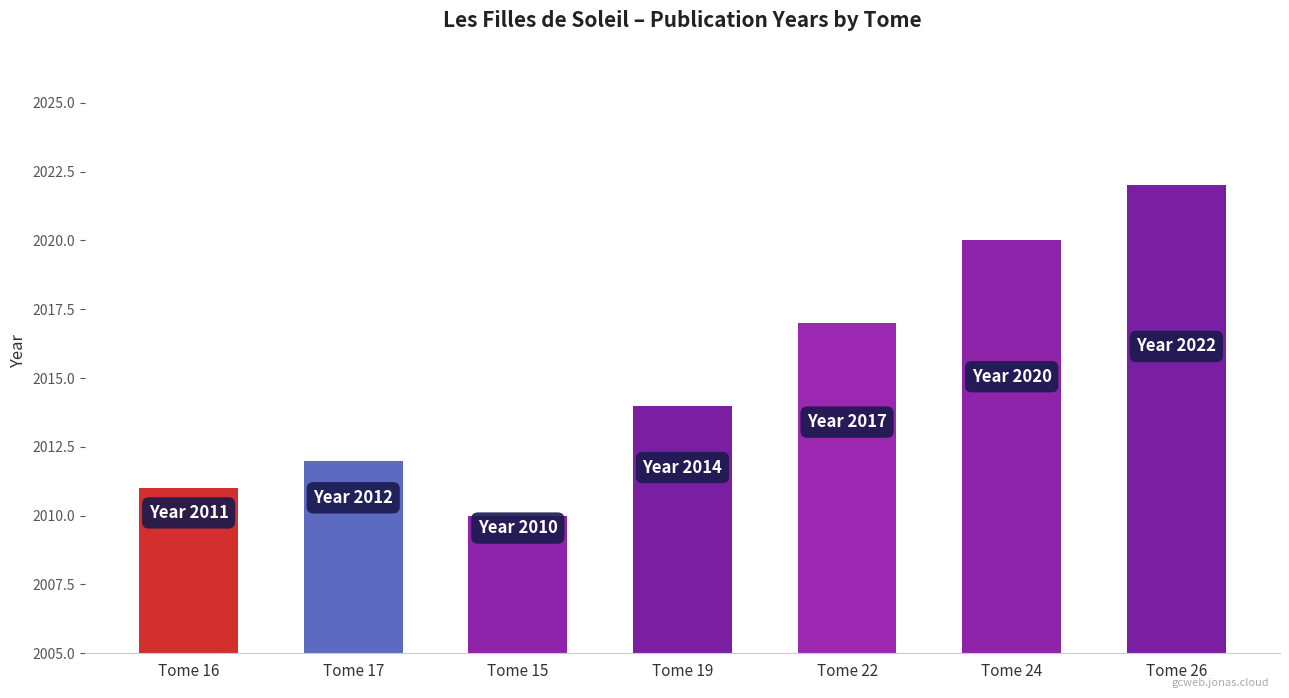

Read the value at Tome 17, to the nearest 5.

2010